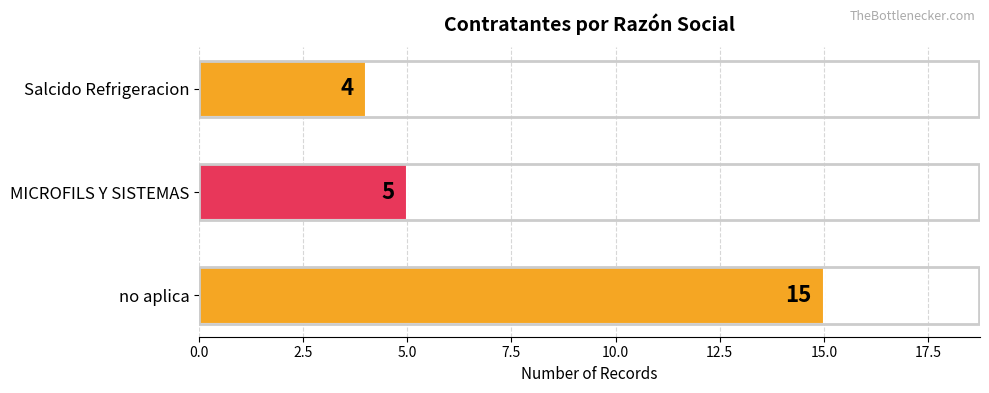

What is the sum of the values at Salcido Refrigeracion and MICROFILS Y SISTEMAS?

9